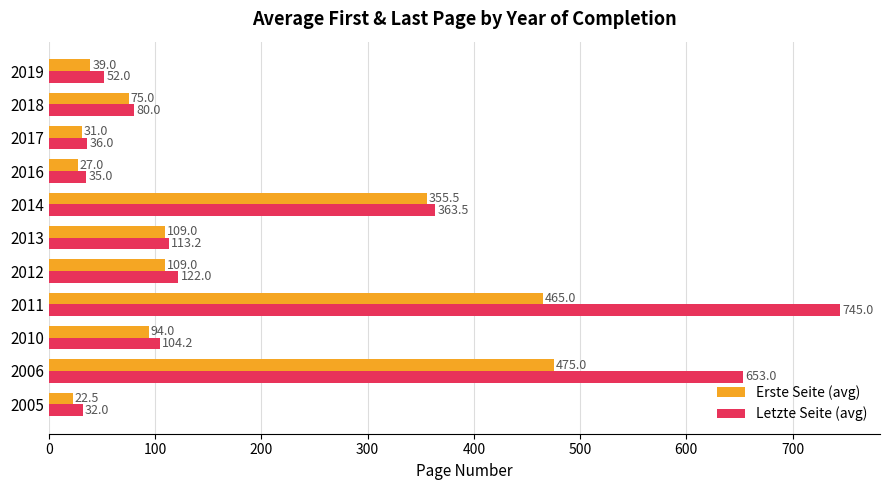

What is the smallest value displayed?

22.5